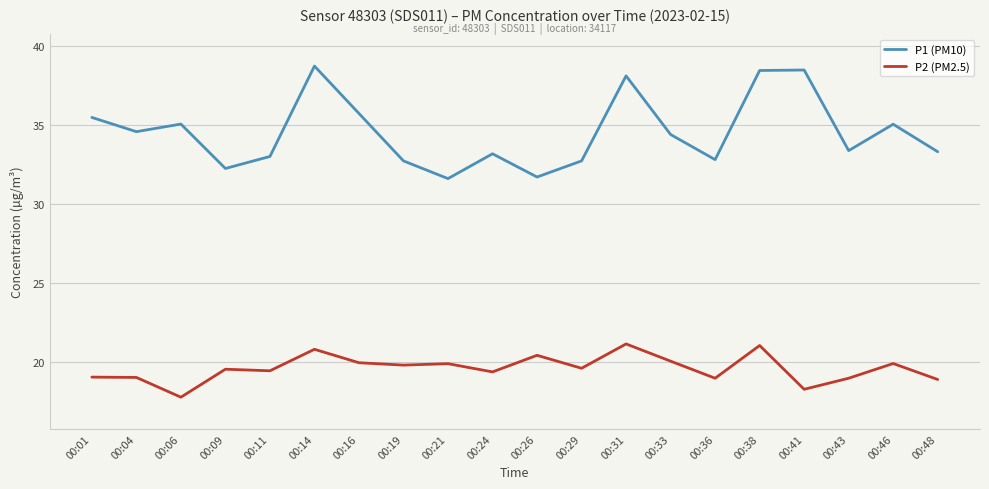

True or false: P2 (PM2.5) and P1 (PM10) intersect in this chart.

False